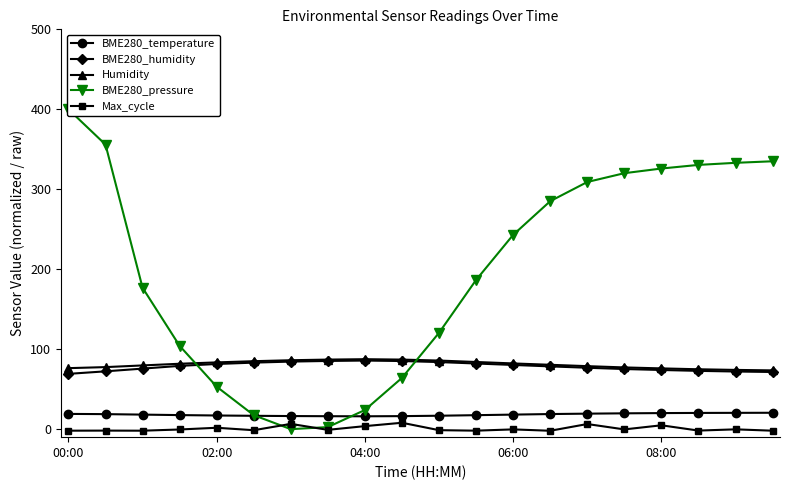

Reading left to right, extract all data points from this chart.

BME280_temperature: 19.1	18.8	18.2	17.6	17.1	16.7	16.4	16.2	16.1	16.3	16.8	17.5	18.2	18.9	19.4	19.8	20.1	20.3	20.4	20.5
BME280_humidity: 69.2	72.3	75.7	79.1	81.5	83.2	84.5	85.3	85.8	85.2	83.9	82.1	80.3	78.5	76.8	75.2	74.0	72.9	72.1	71.5
Humidity: 76.3	77.6	79.7	81.8	83.5	85.0	86.2	87.0	87.5	87.0	85.8	84.0	82.2	80.5	78.8	77.2	76.0	74.9	74.1	73.5
BME280_pressure: 400.0	355.9	176.8	104.2	53.1	17.5	0.0	2.6	24.0	64.2	120.5	186.6	243.0	285.1	309.1	320.1	325.9	330.5	333.1	335.0
Max_cycle: -1.9	-1.8	-1.9	-0.4	1.8	-1.3	6.6	-0.9	3.8	8.0	-1.3	-1.9	-0.3	-2.0	6.4	-0.3	4.8	-1.8	-0.2	-1.9